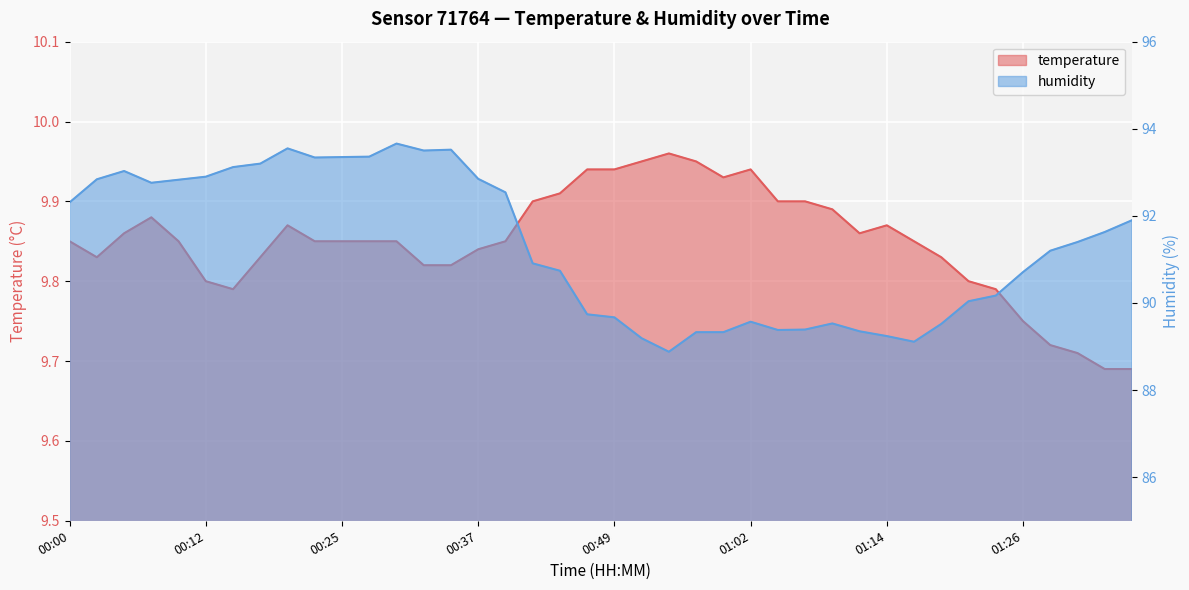

Rank the series by their maximum value, from lowest to highest.

temperature, humidity